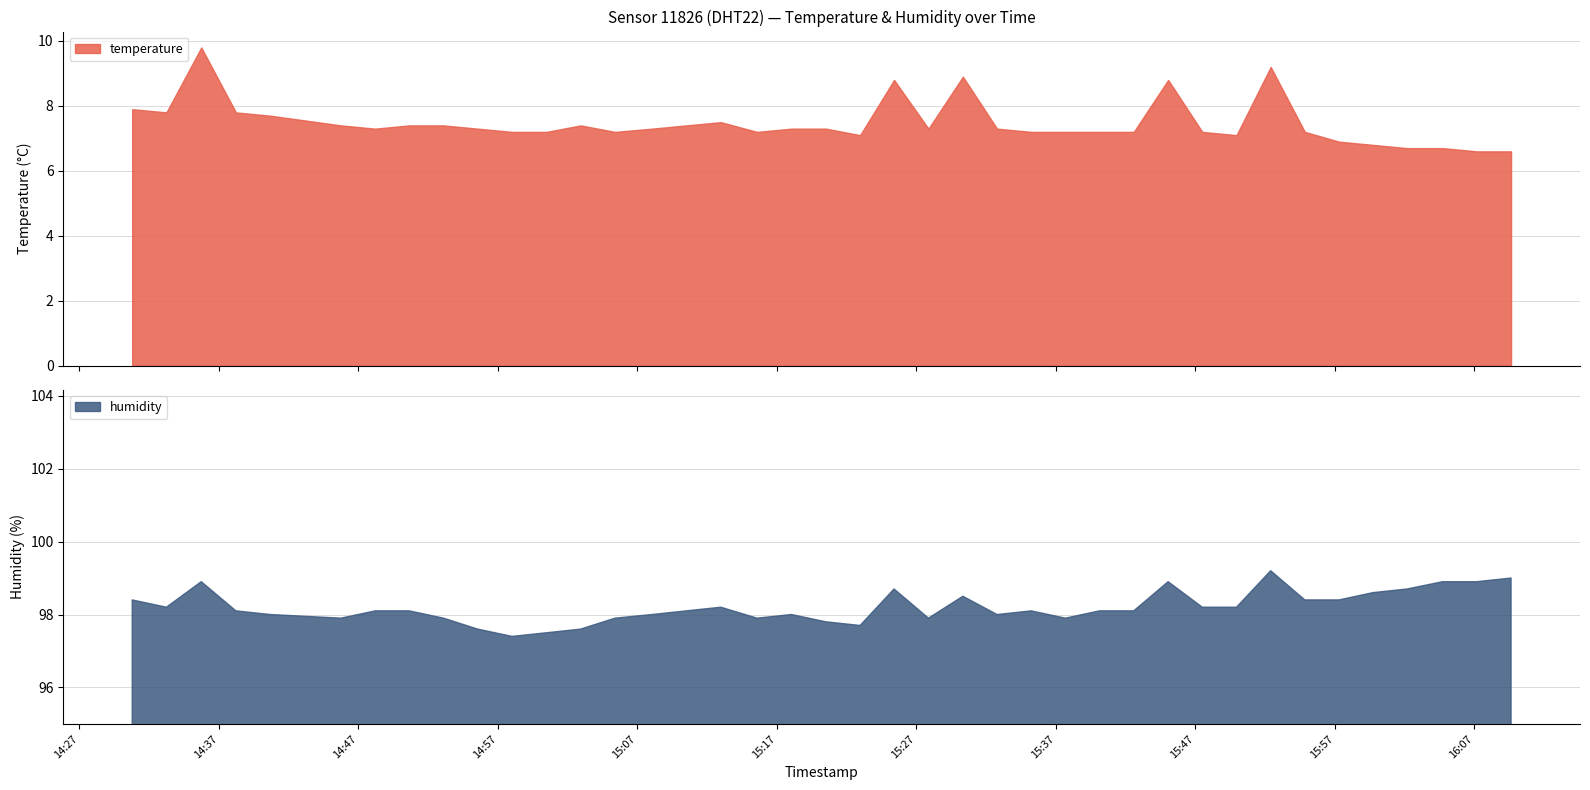

At which label is temperature closest to 8?

2022-11-20T14:30:47